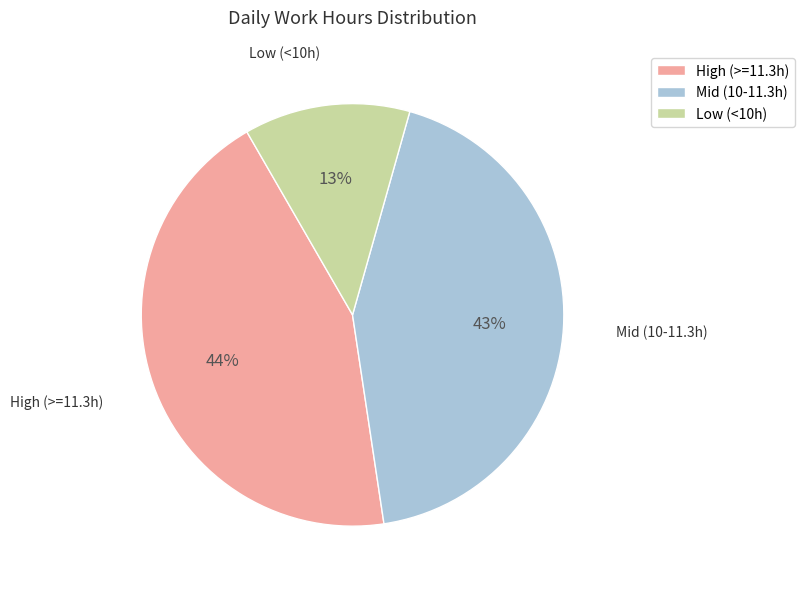

Does any single category account for the majority?

No